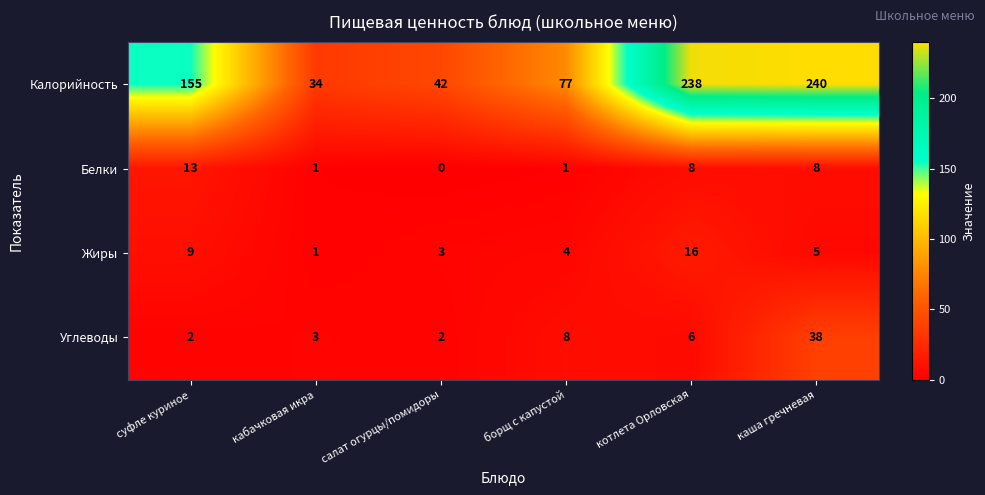

What value does the Жиры series have at салат огурцы/помидоры?

3